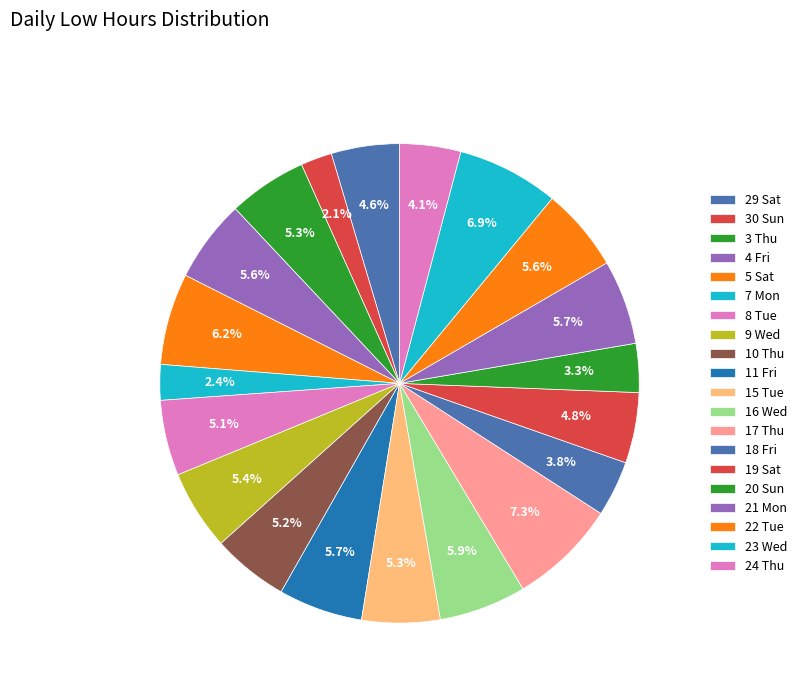

Do 15 Tue and 19 Sat together represent more than half of the pie?

No